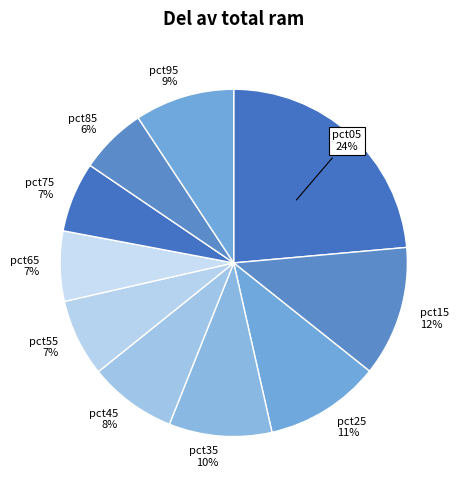

Does pct65 account for over 50% of the chart?

No